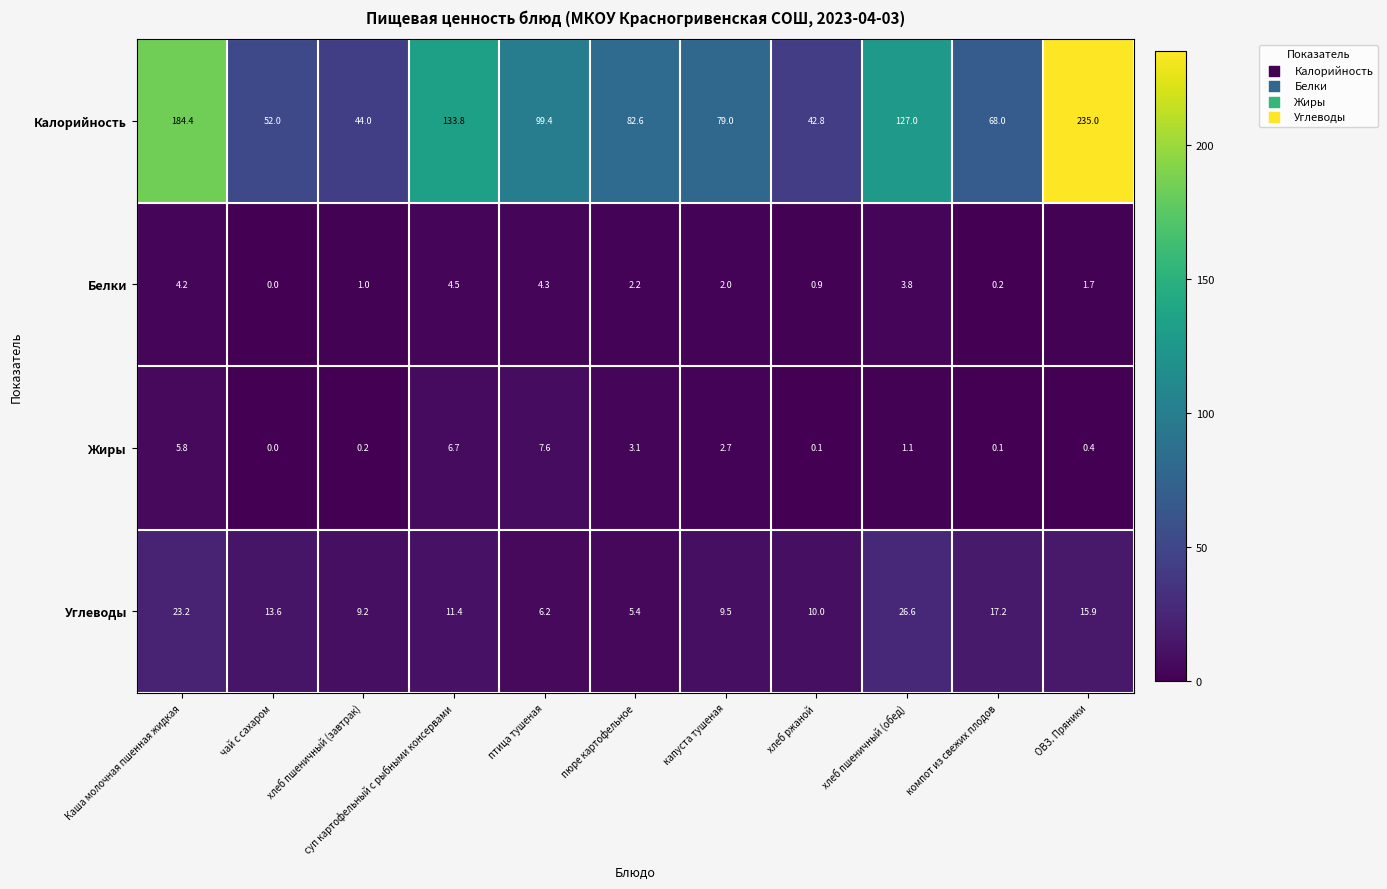

What is the approximate value of Калорийность at капуста тушеная?

79.0